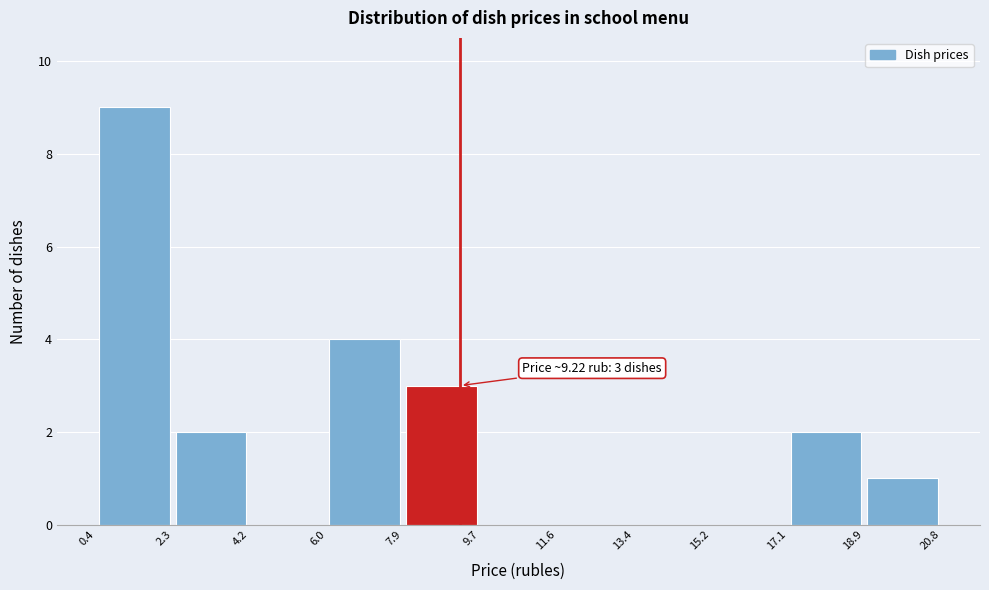

Over which range of the x-axis is the bar tallest?

0.4 to 2.3